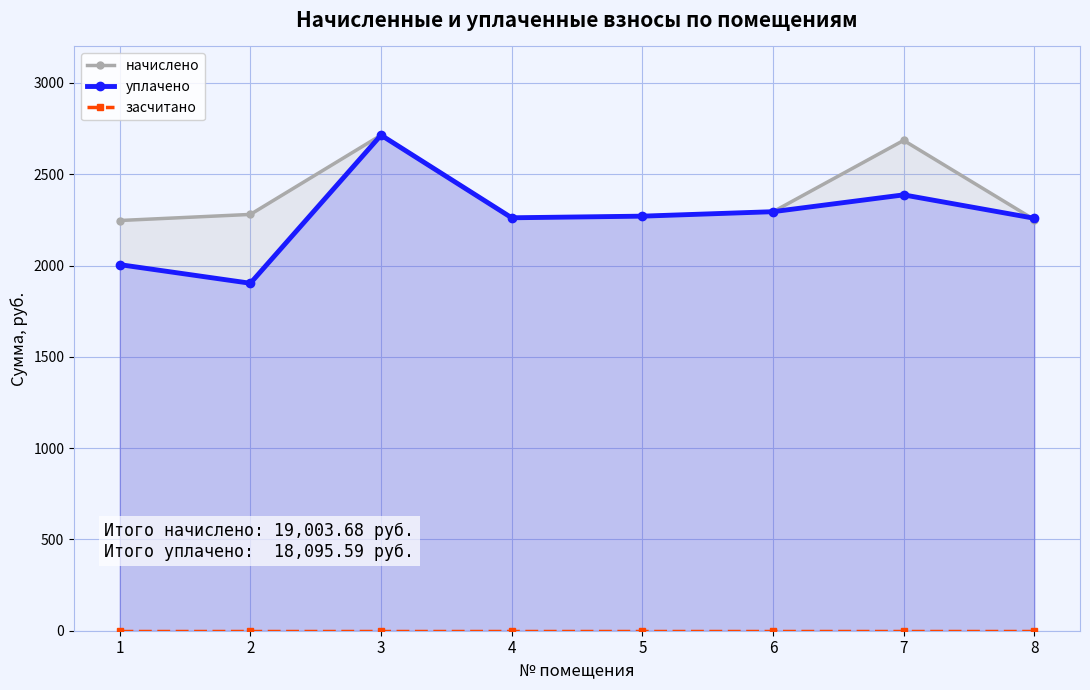

True or false: засчитано and уплачено cross at least once.

False